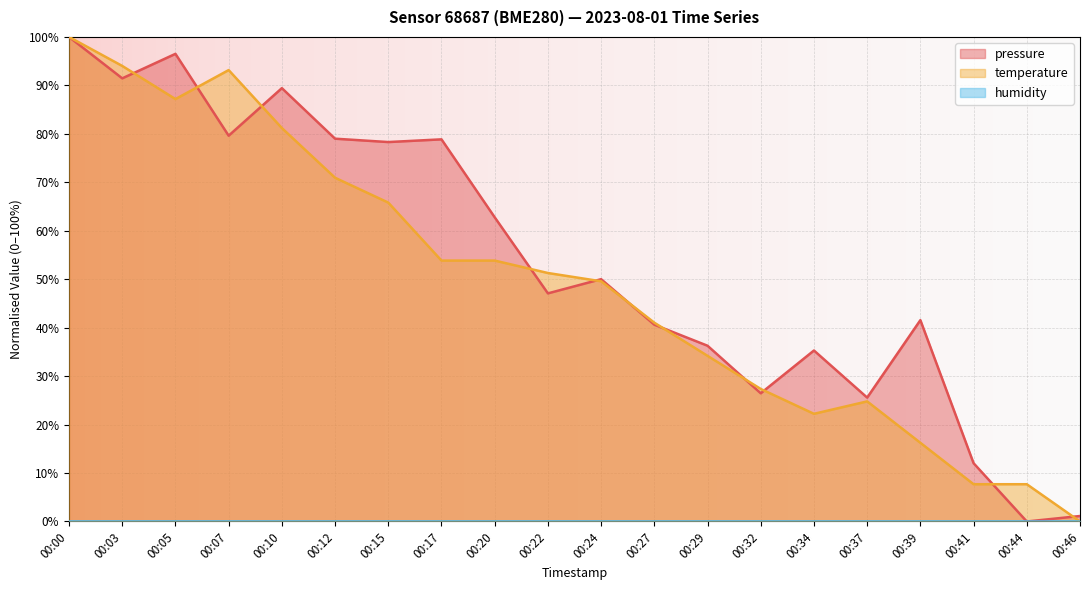

Which category has the lowest value in the pressure series?

00:44